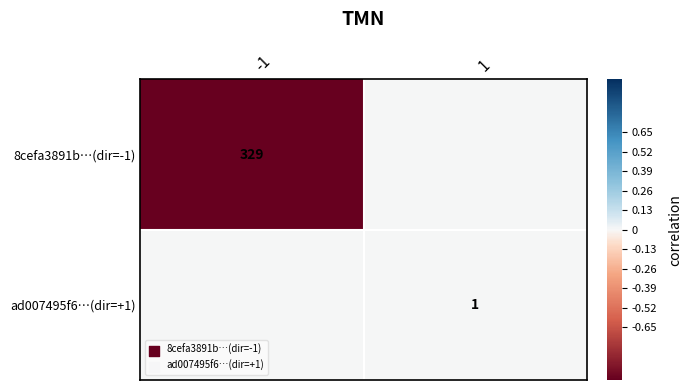

The value of ad007495f6…(dir=+1) at 1 is 1. True or false?

True